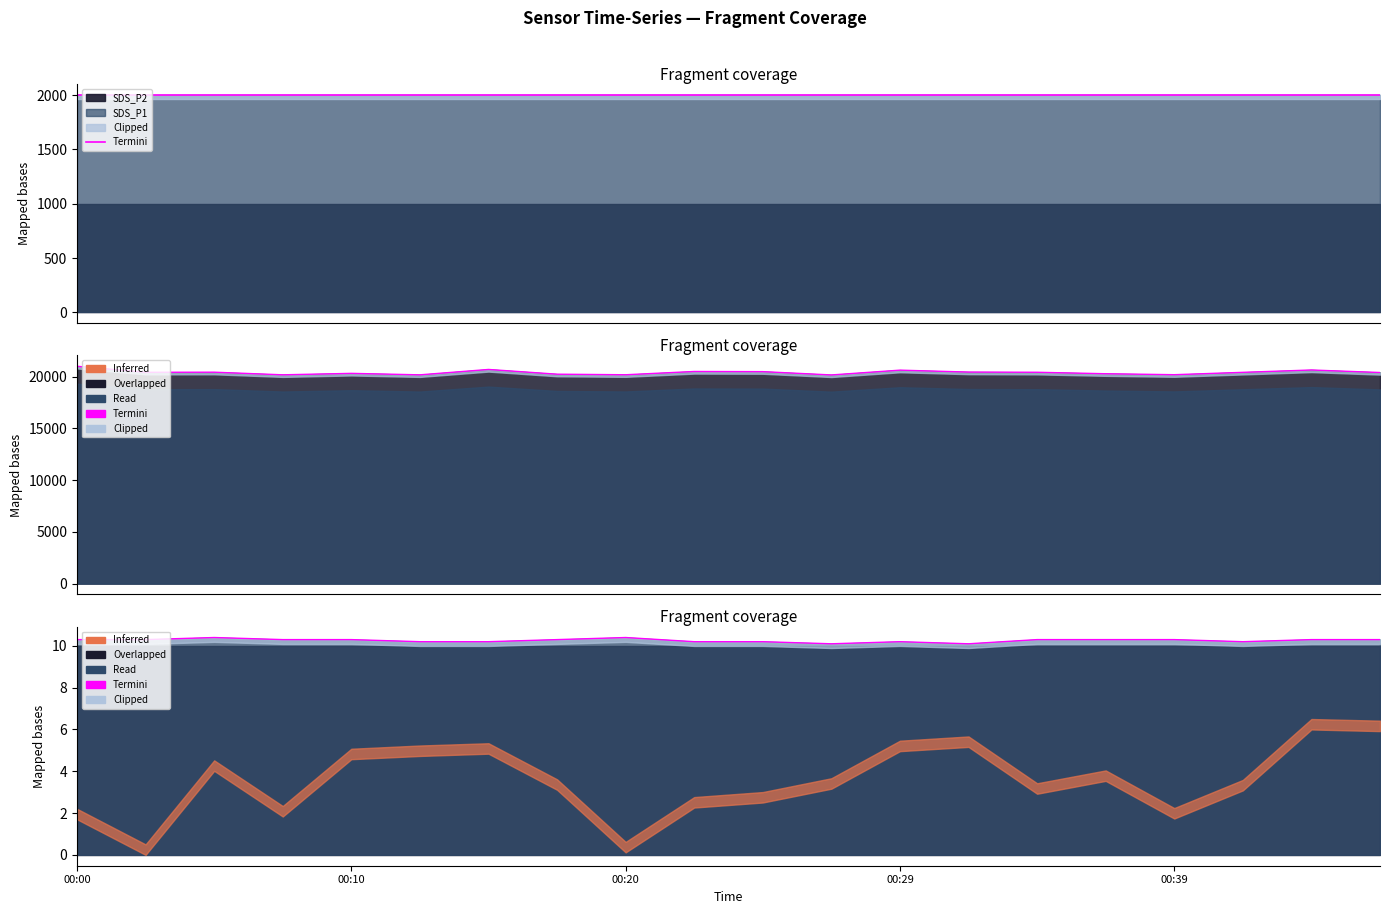

How many points are higher than both their immediate neighbors (excluding endpoints)?

3